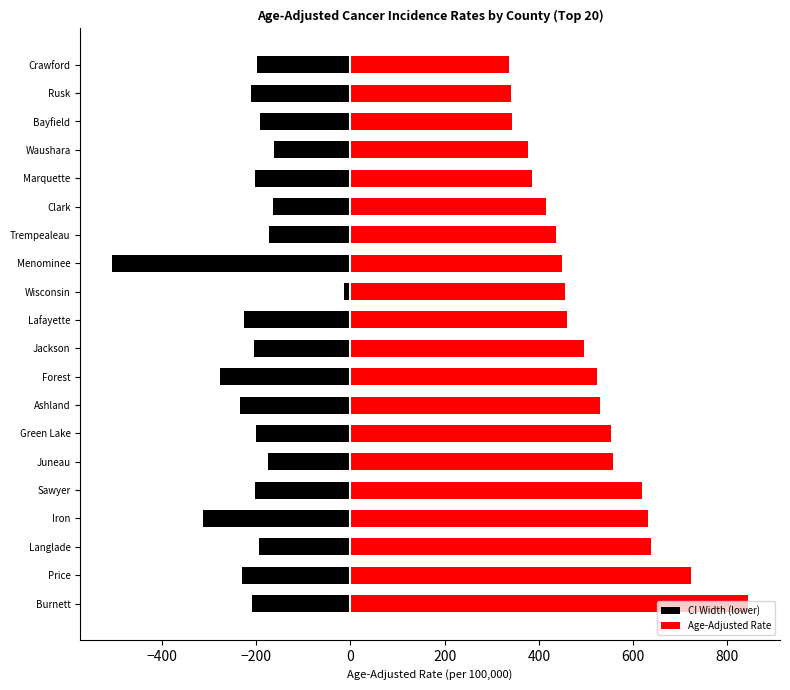

How many groups of bars are there?

20